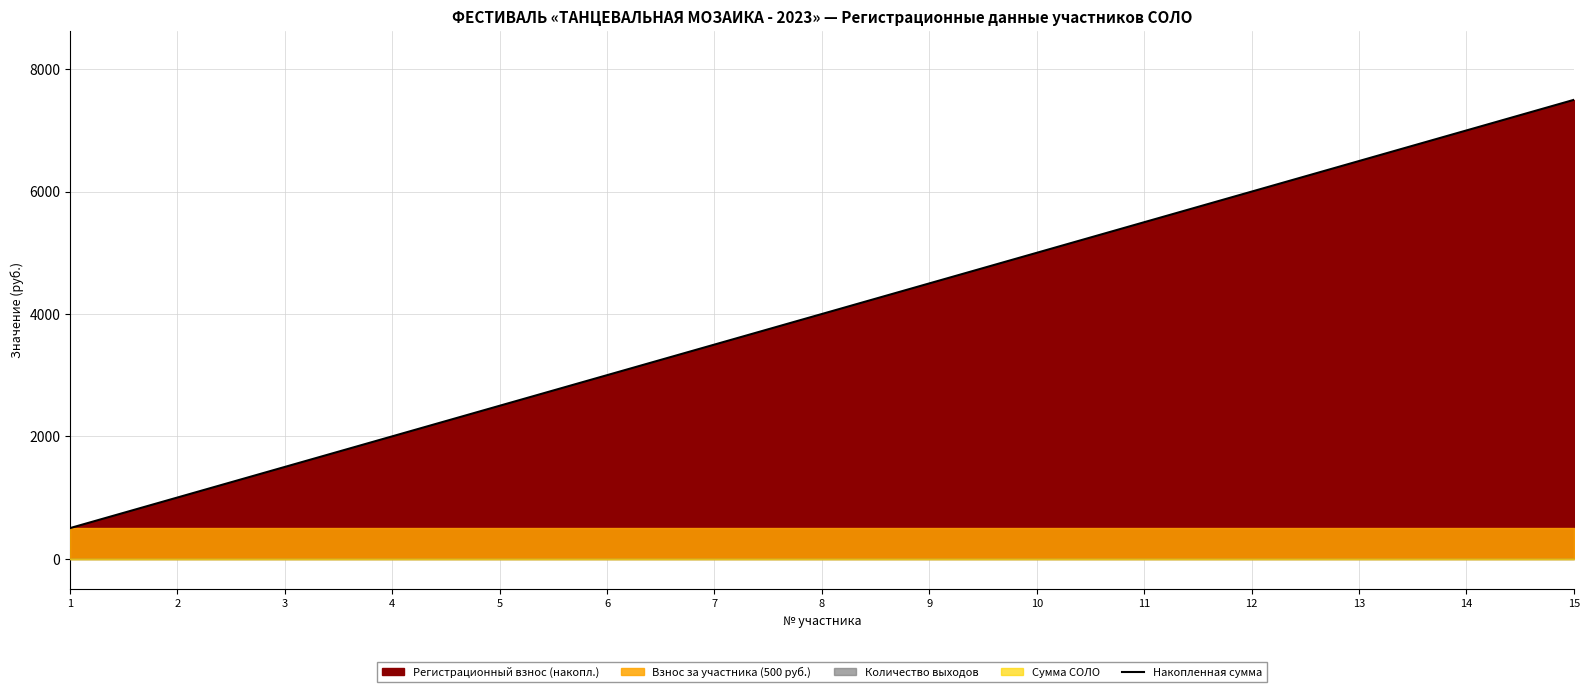

What is the average value?

4000